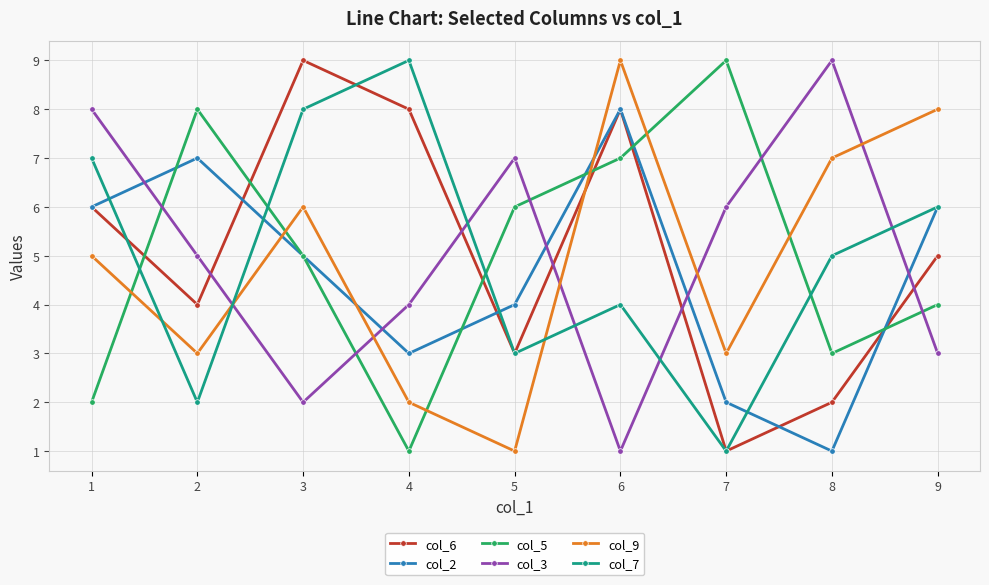

What is the difference between the second highest and second lowest values in the col_7 series?

6